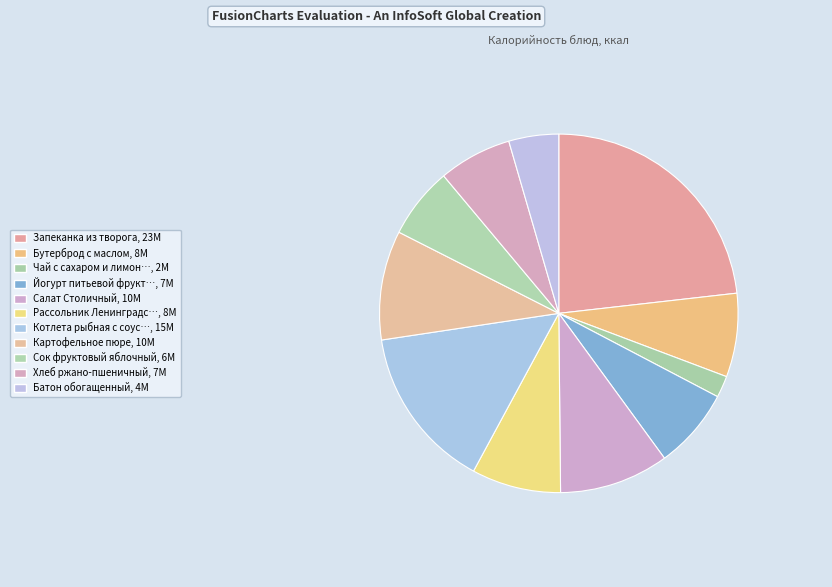

How many slices are in this pie chart?

11